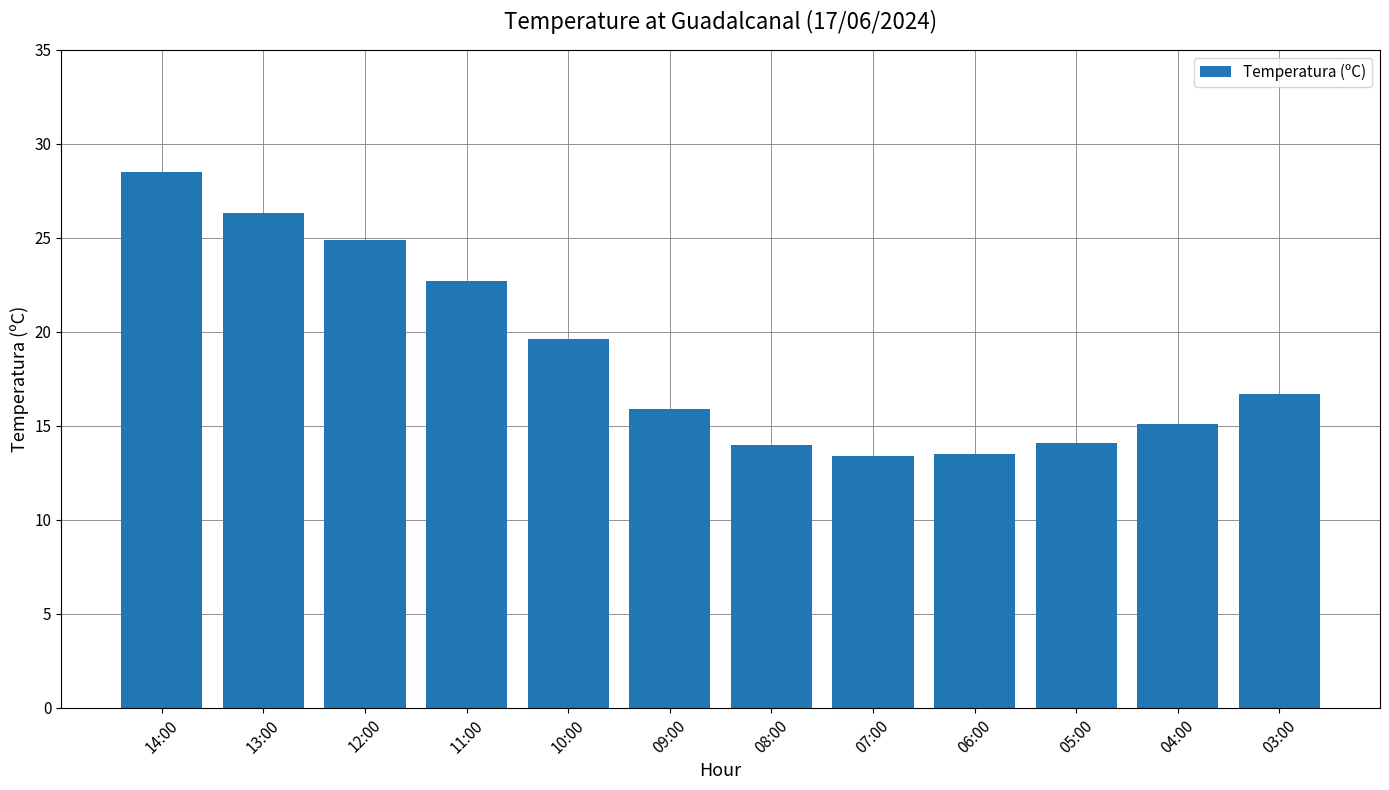

What is the smallest value displayed?

13.4